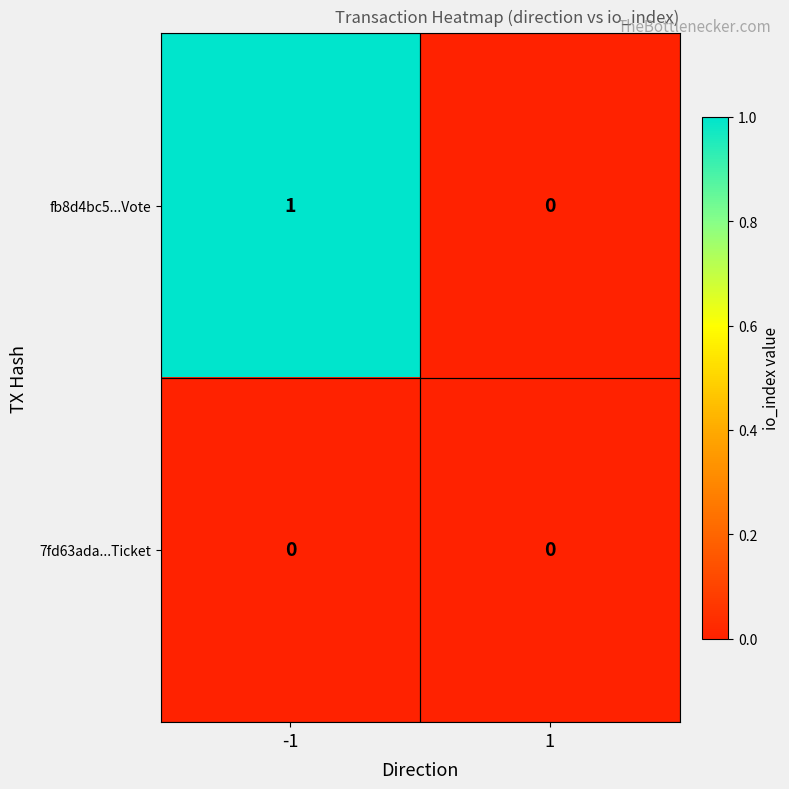

Between -1 and 1, which series saw the biggest shift?

fb8d4bc5...Vote